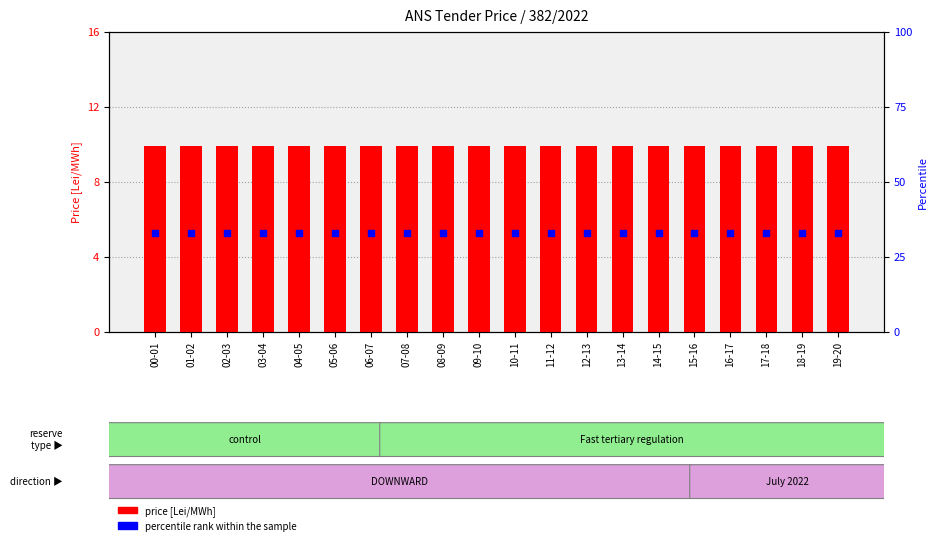

Is the value of price [Lei/MWh] at 05-06 greater than the value of percentile rank within the sample at 01-02?

No